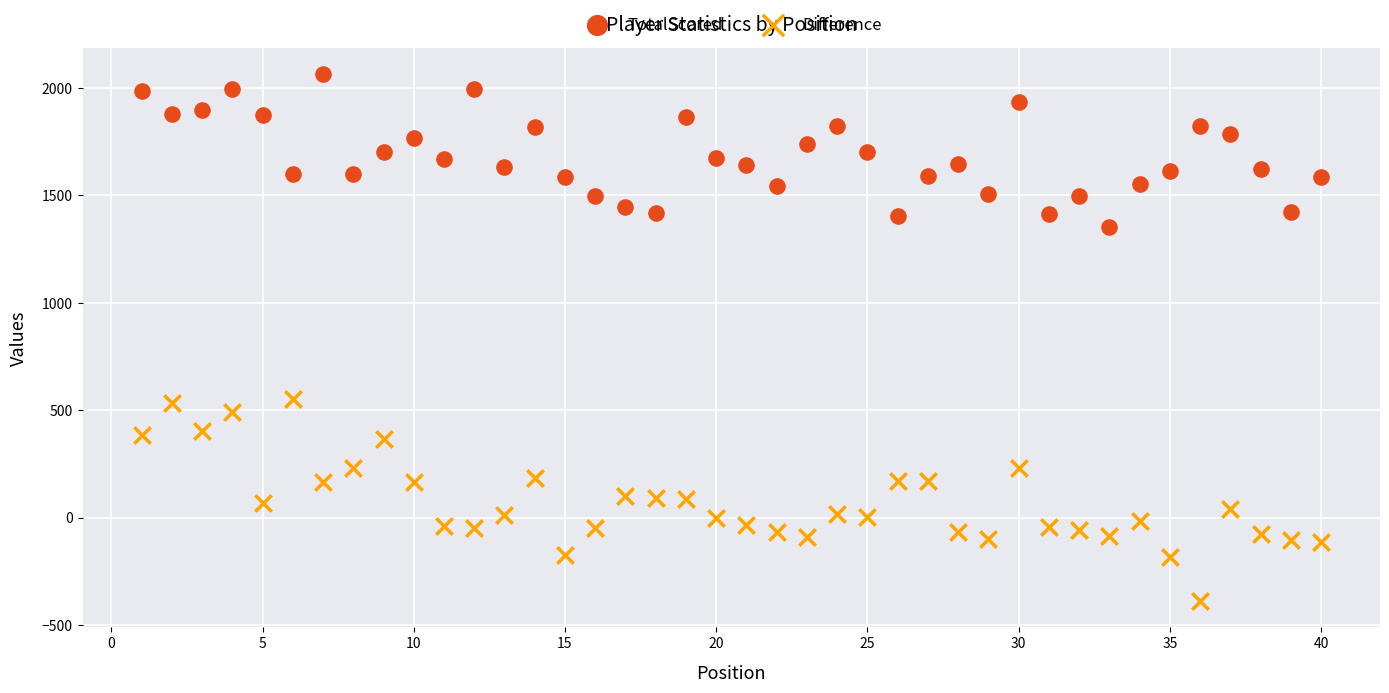

Across all data points, what is the range of Y values (max minus min)?

2452